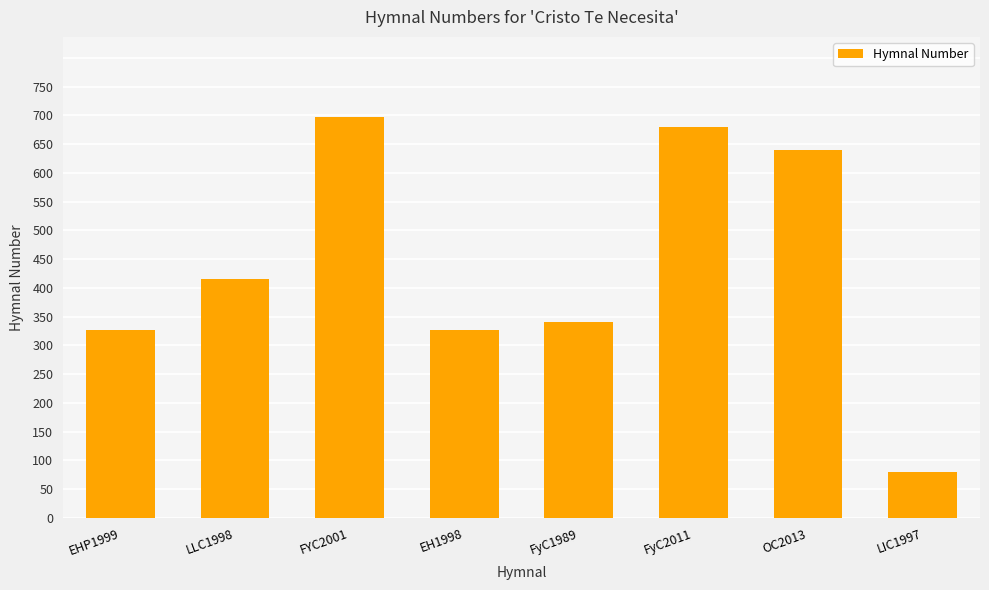

What is the value of the 6th bar from the left?

679